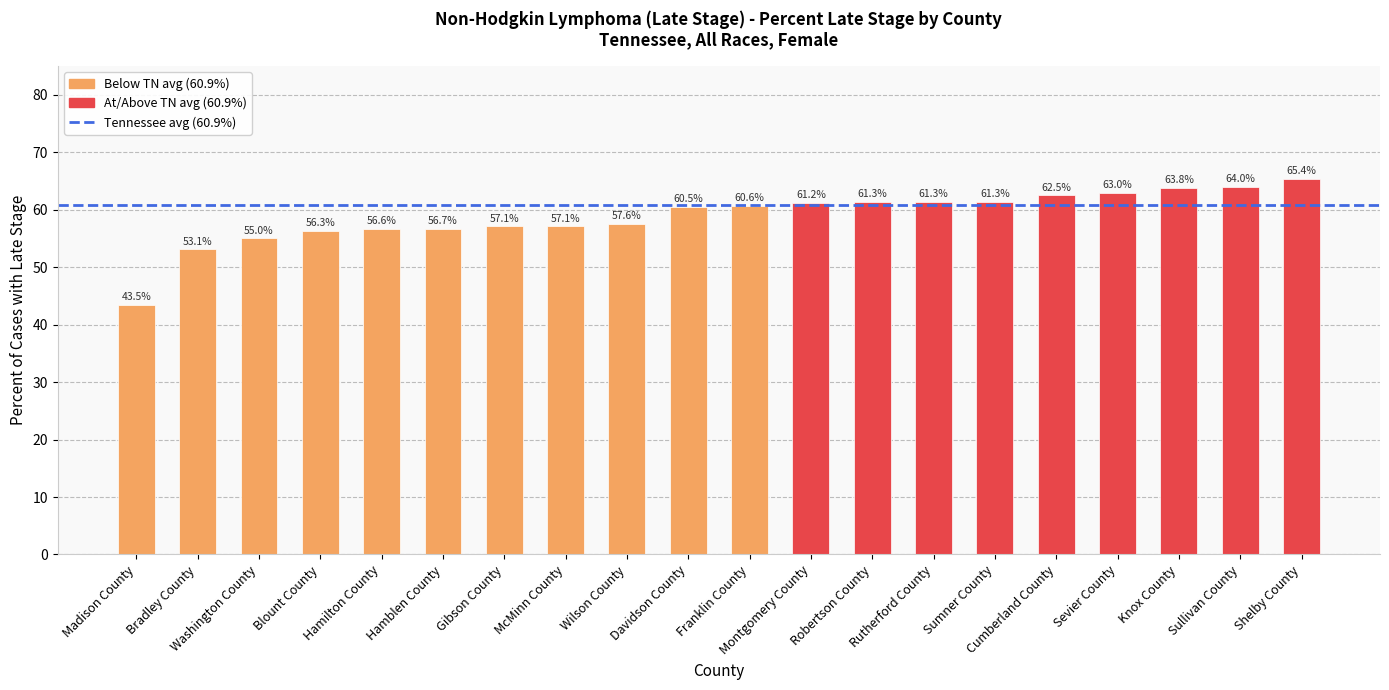

What is the value of the 9th bar from the left?

57.6